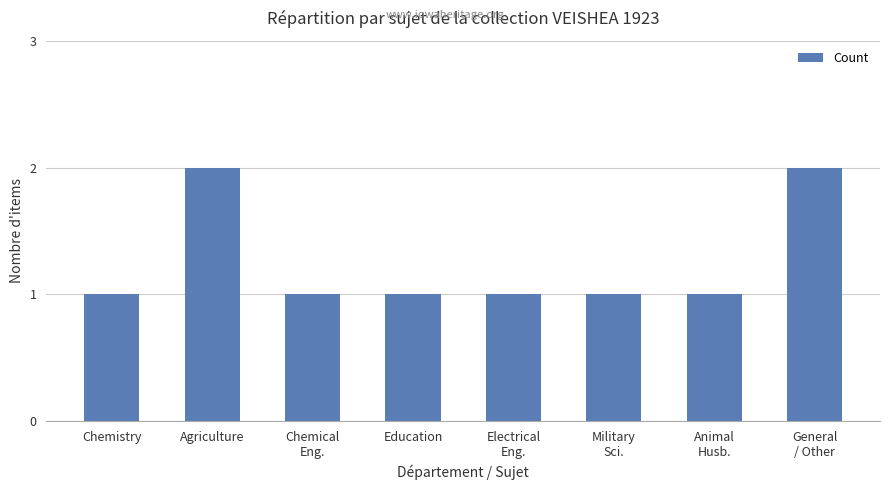

Count the values in the range 1 to 2.

8